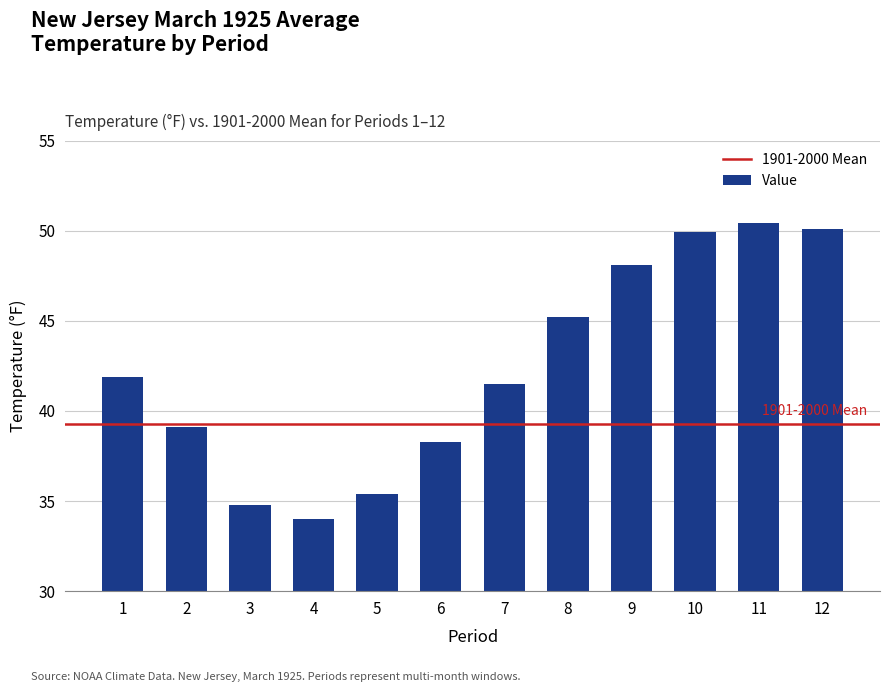

How many data points are above 41?

7